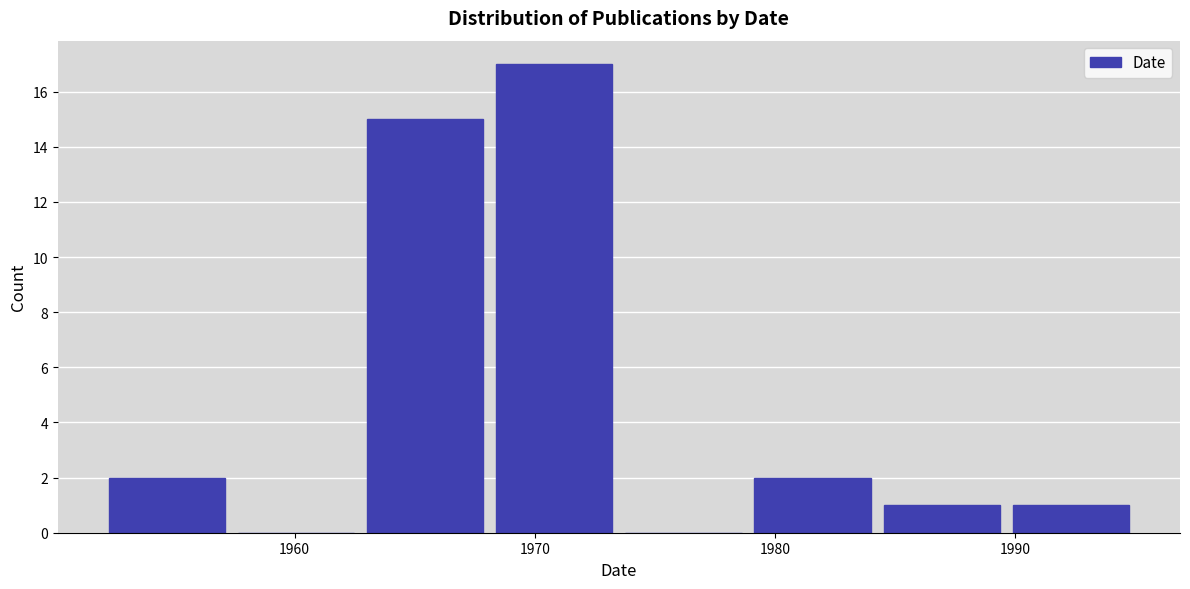

Reading left to right, transcribe this chart: for each bar, give the range it covers on the x-axis and its height. Neither the bar edges nor the heights are printed on the chart, so give them approximately, as read against the axes.

1952 to 1957: 2
1957 to 1963: 0
1963 to 1968: 15
1968 to 1974: 17
1974 to 1979: 0
1979 to 1984: 2
1984 to 1990: 1
1990 to 1995: 1